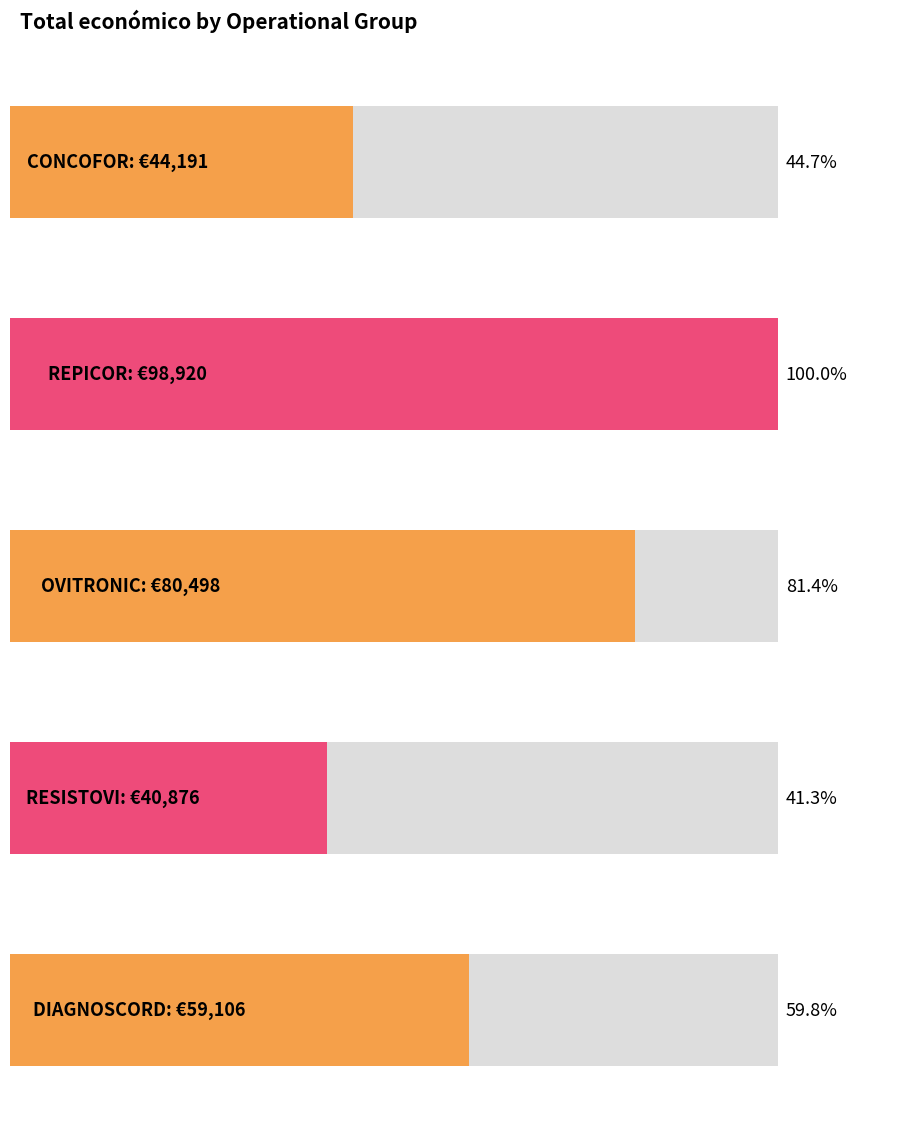

What is the difference between the maximum and minimum values?

58044